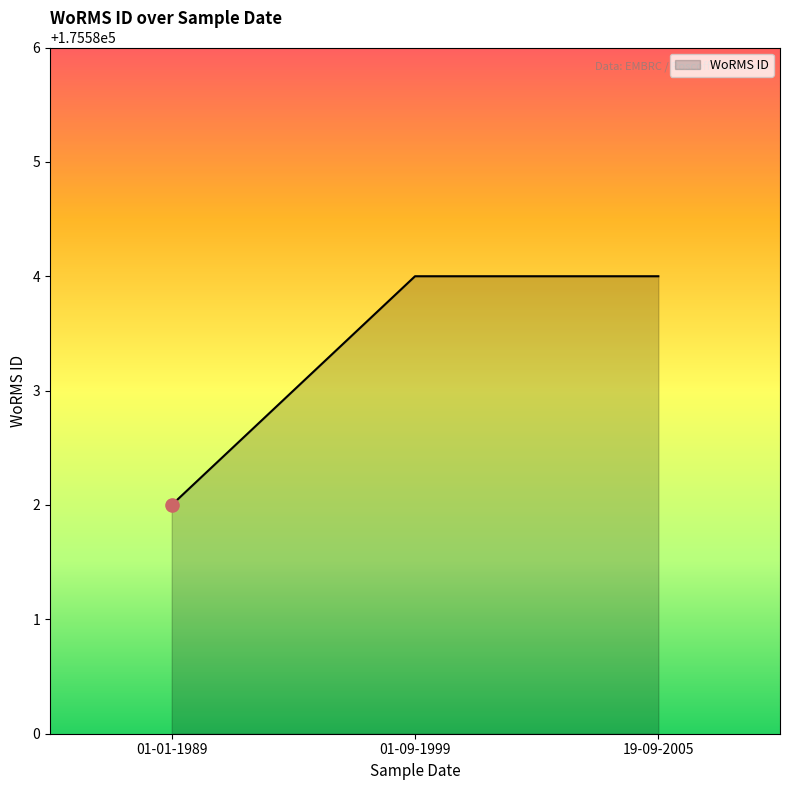

What is the ratio of the value at 19-09-2005 to the value at 01-01-1989?

1.0